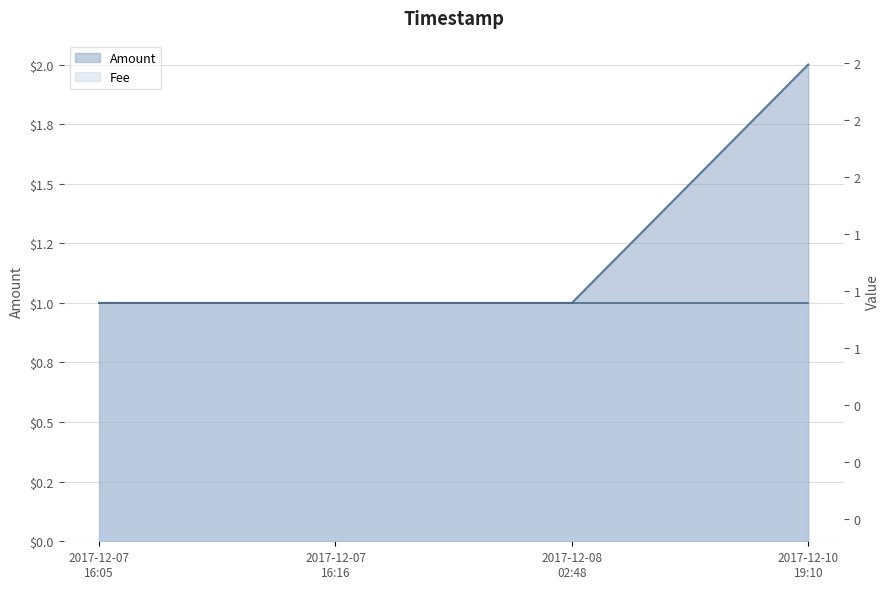

What is the change in value from 2017-12-08 02:48 to 2017-12-10 19:10?

+1